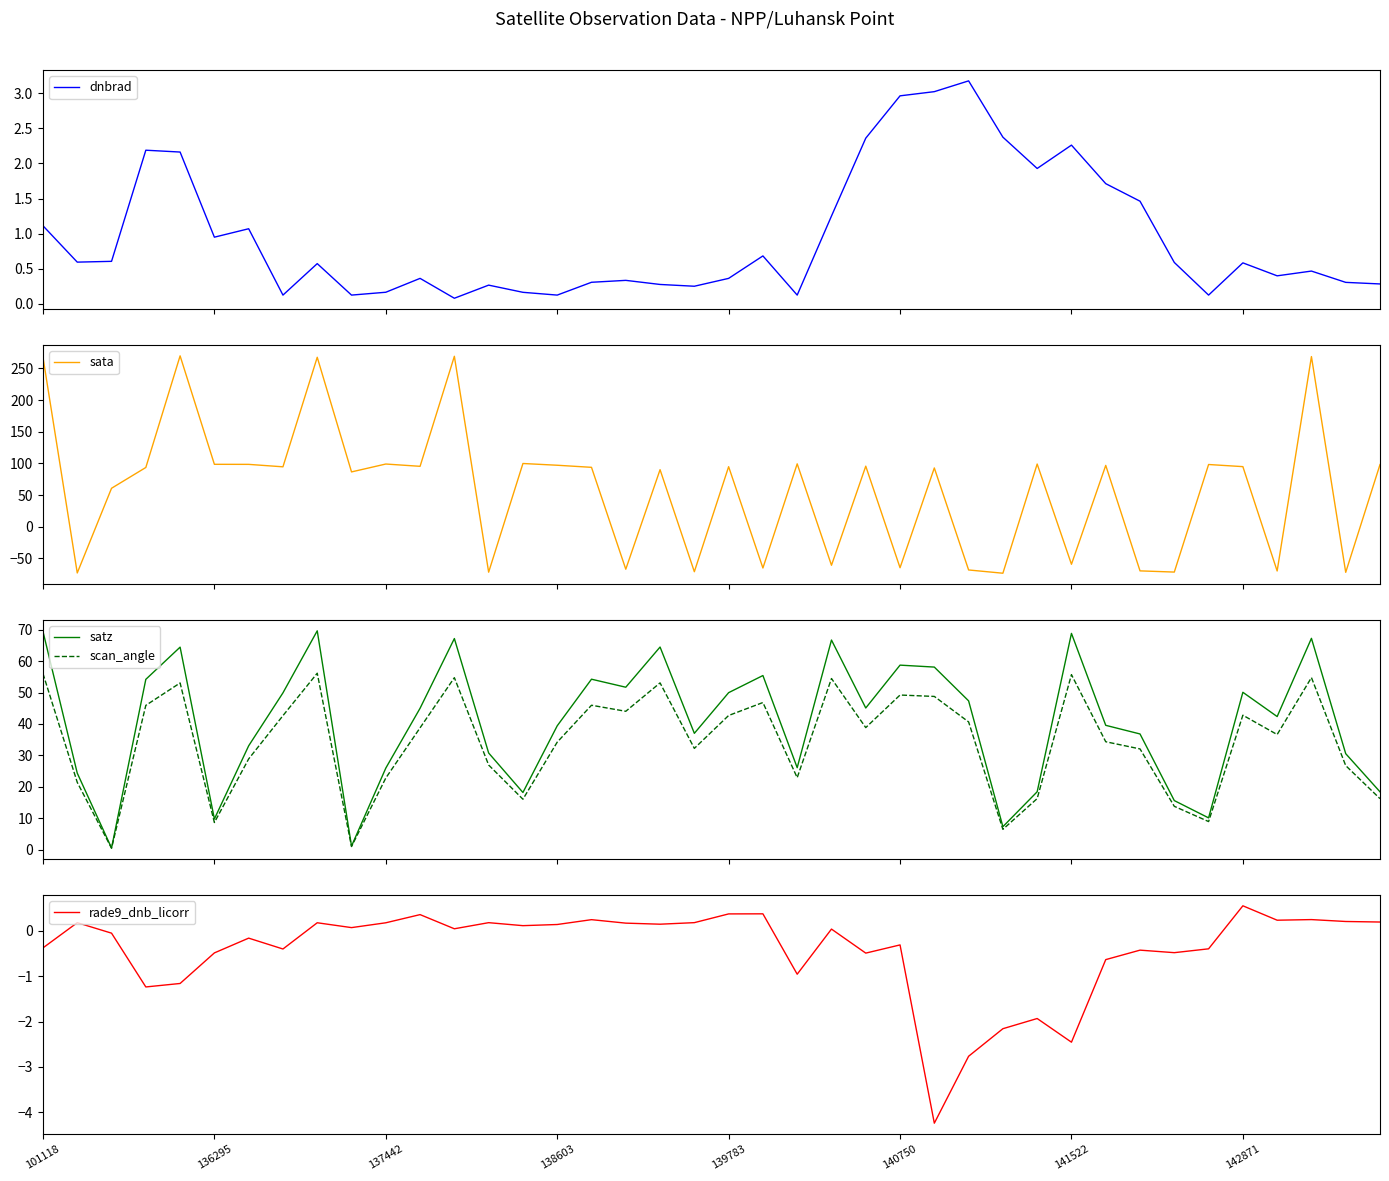

Which series changed the most between 23 and 38?

satz